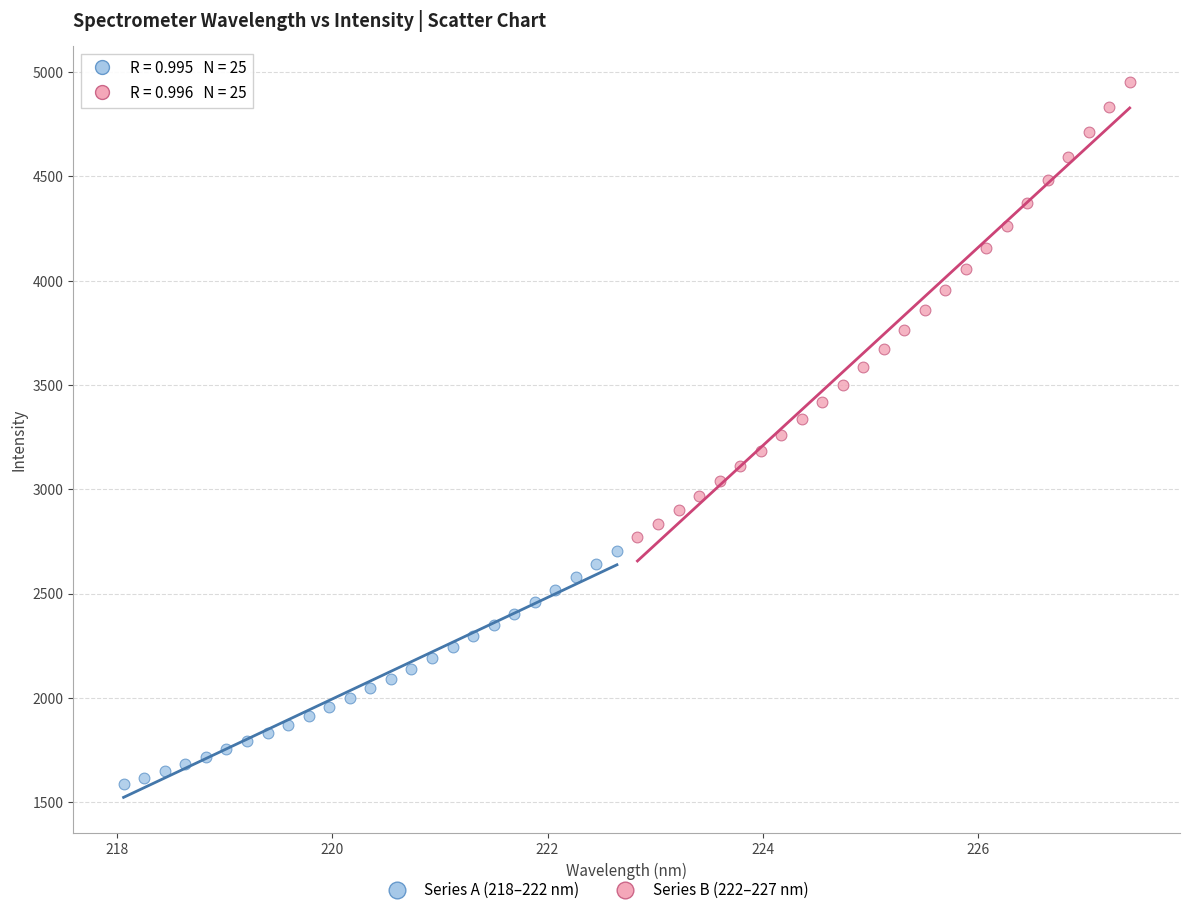

Which series contains the highest Y value?

Series B (222–227 nm)